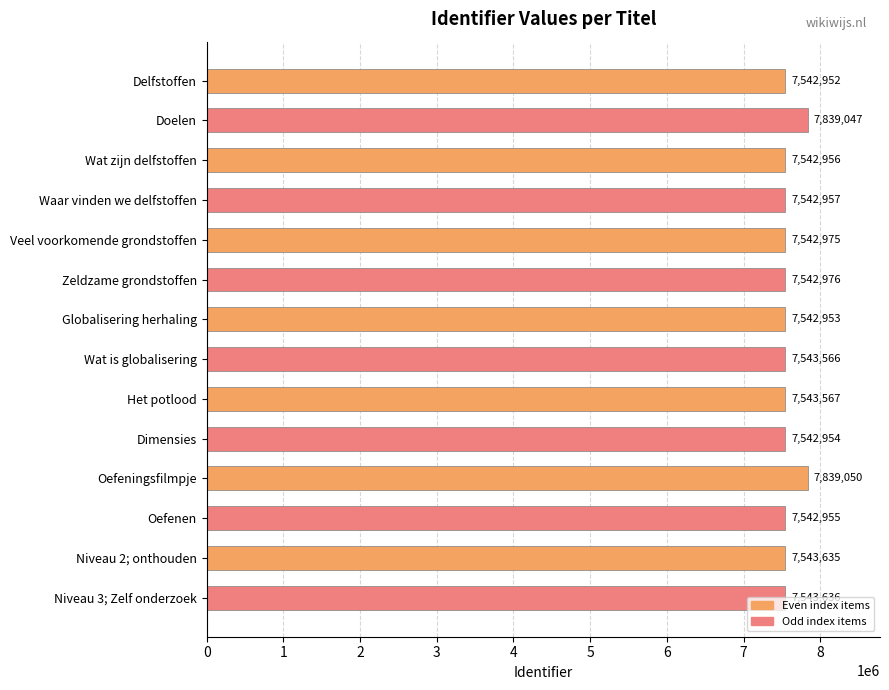

What is the label of the 1st bar from the bottom?

Niveau 3; Zelf onderzoek